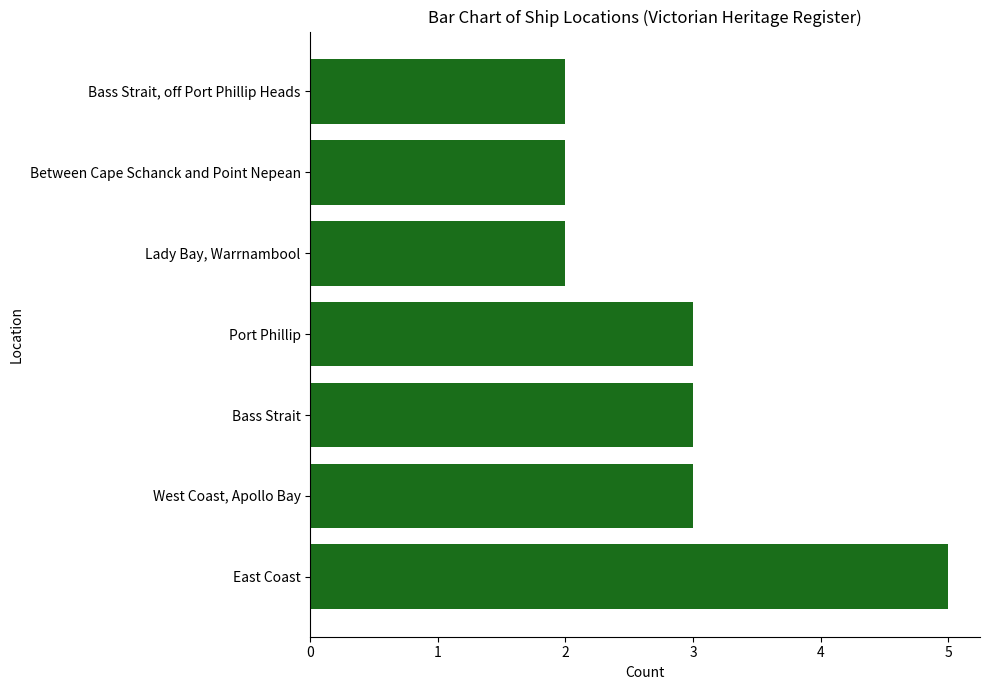

How many values are below 3?

3